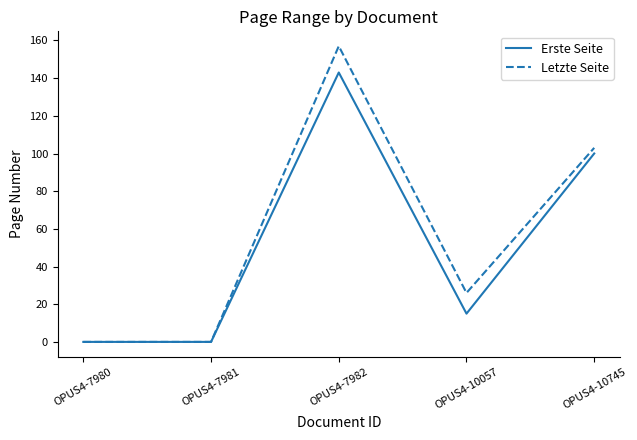

What is the difference between the maximum and minimum values in the Erste Seite series?

143